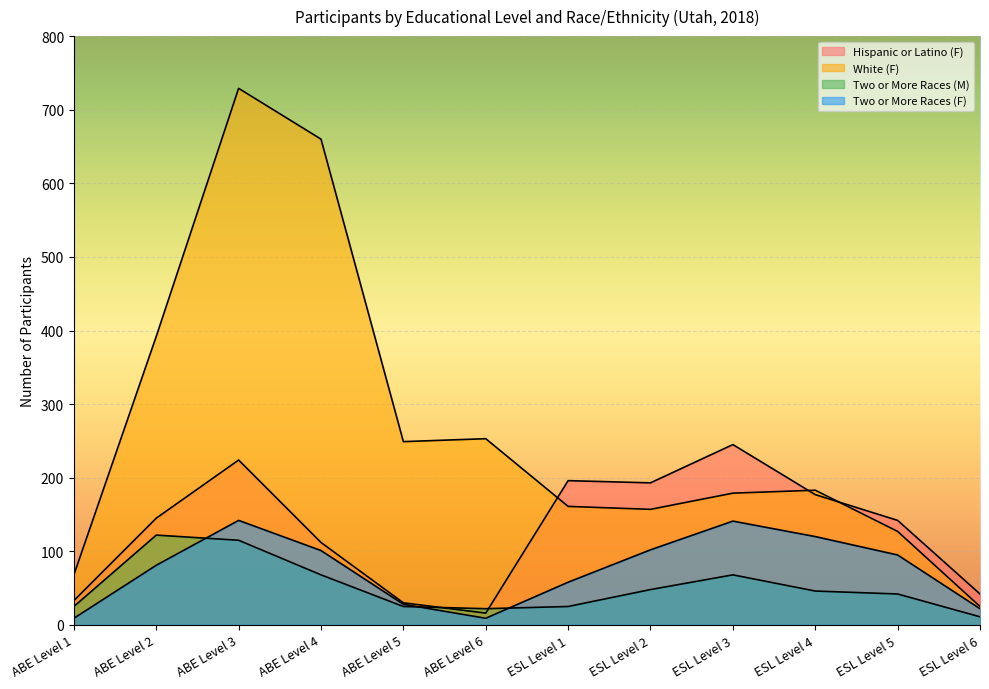

Which has a higher value, ABE Level 2 or ESL Level 2?

ESL Level 2